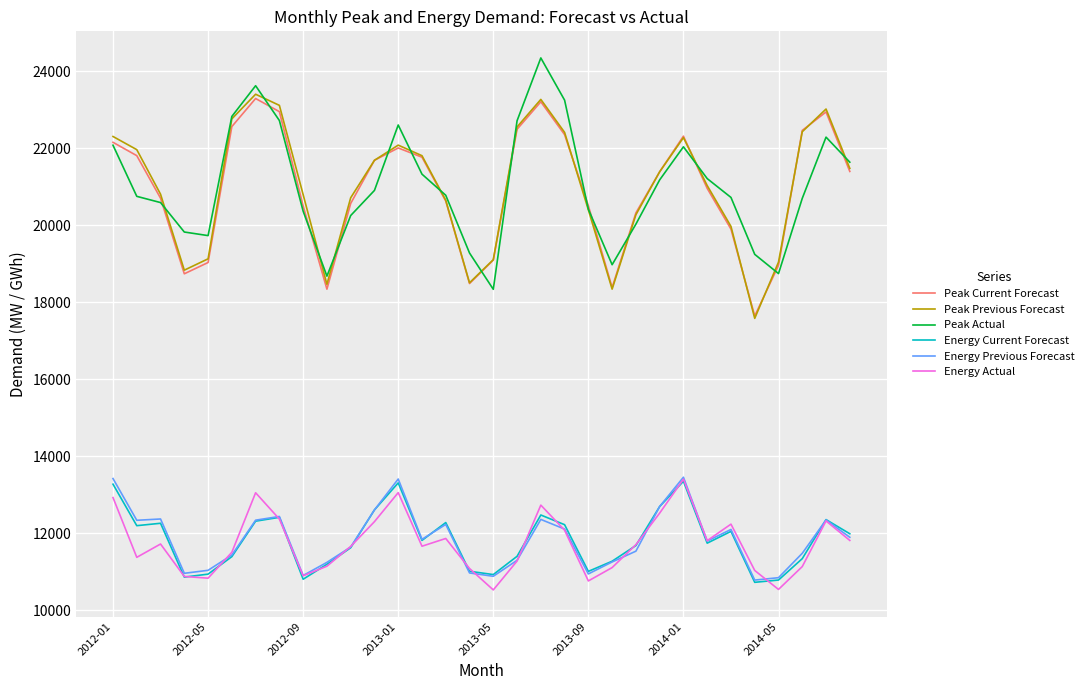

Which series has the widest spread of values?

Peak Actual